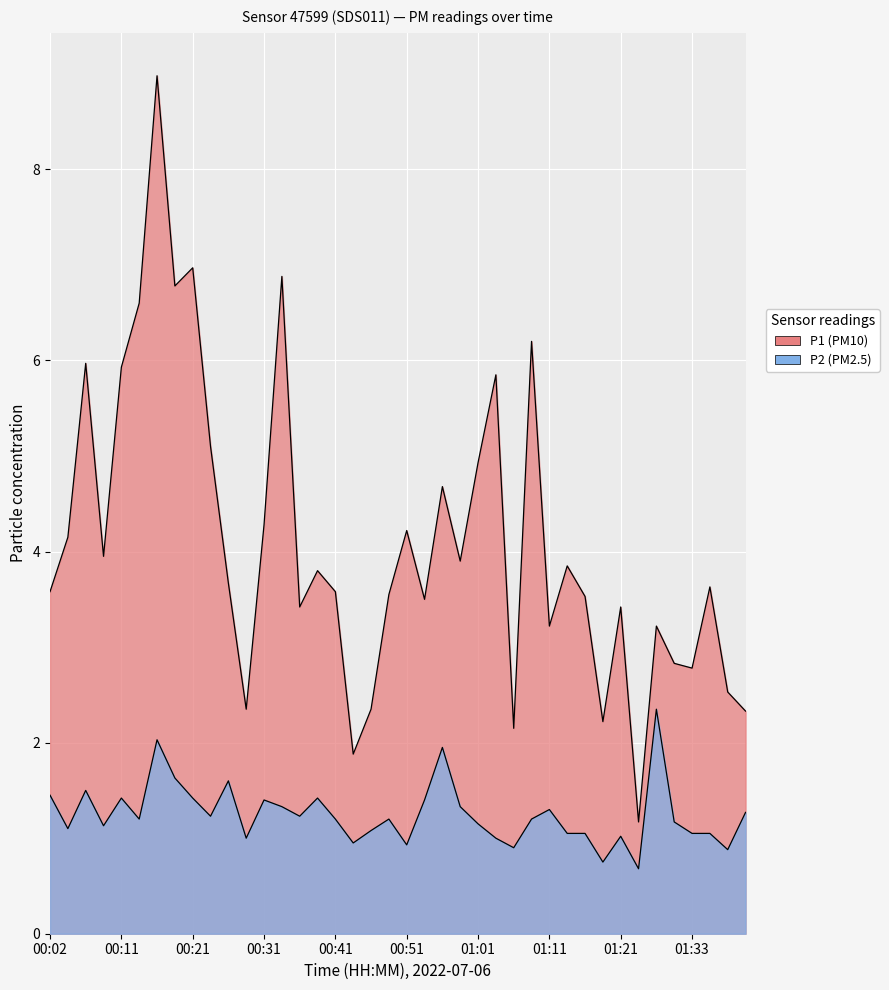

Is the value of P2 at 00:46 greater than the value of P1 at 01:26?

No